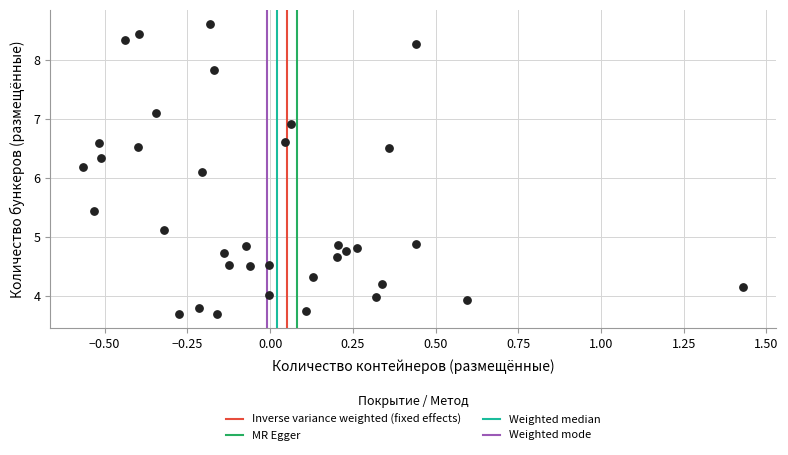

What is the range of X values (max minus min)?

2.0